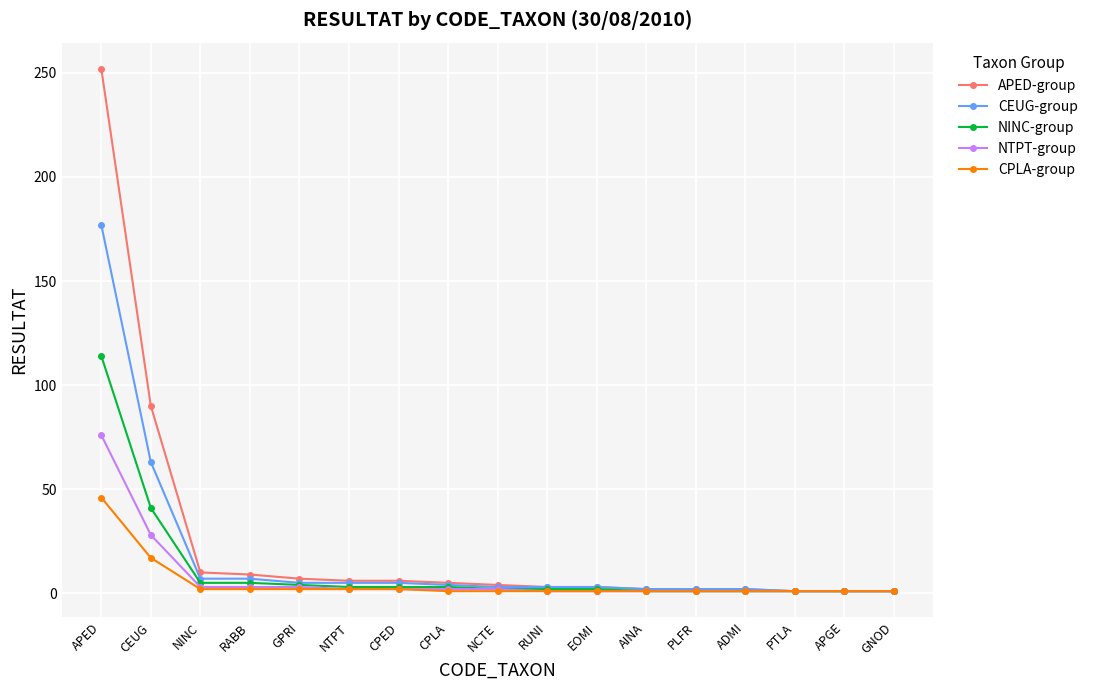

How many categories are shown in the chart?

17